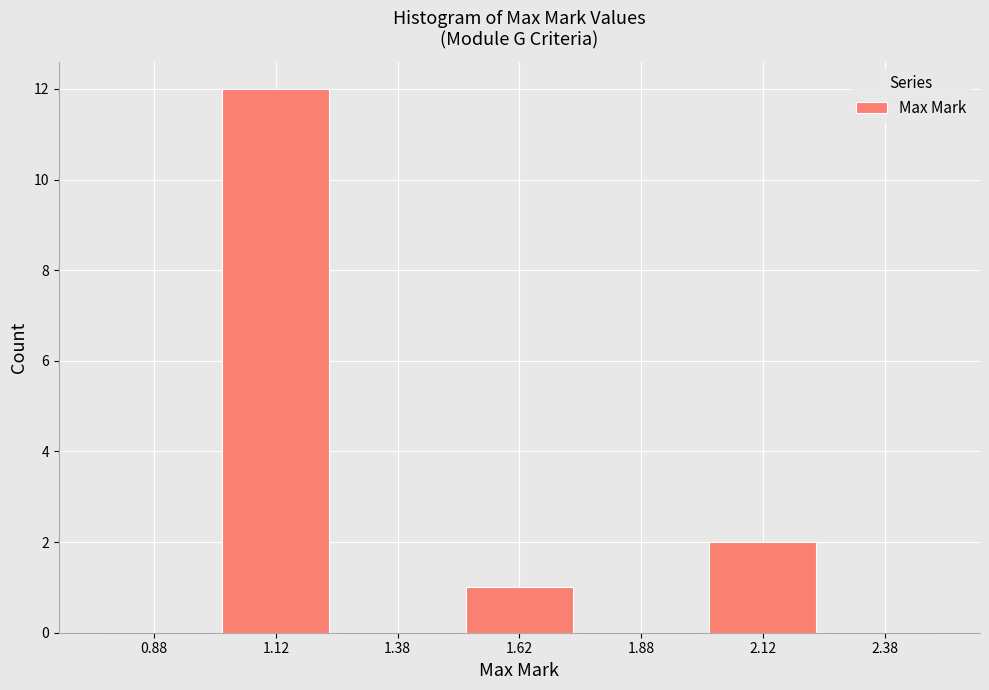

Over which range of the x-axis is the bar tallest?

1.00 to 1.25